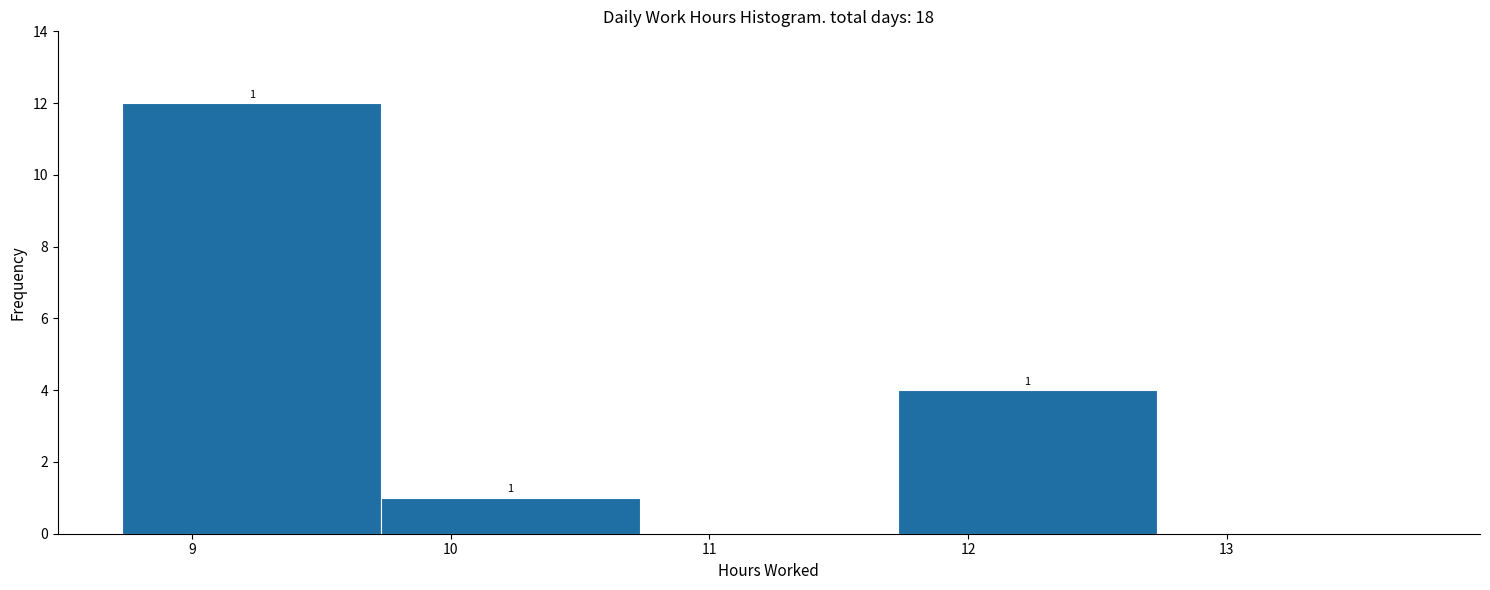

Over which range of the x-axis is the bar tallest?

8.73 to 9.73